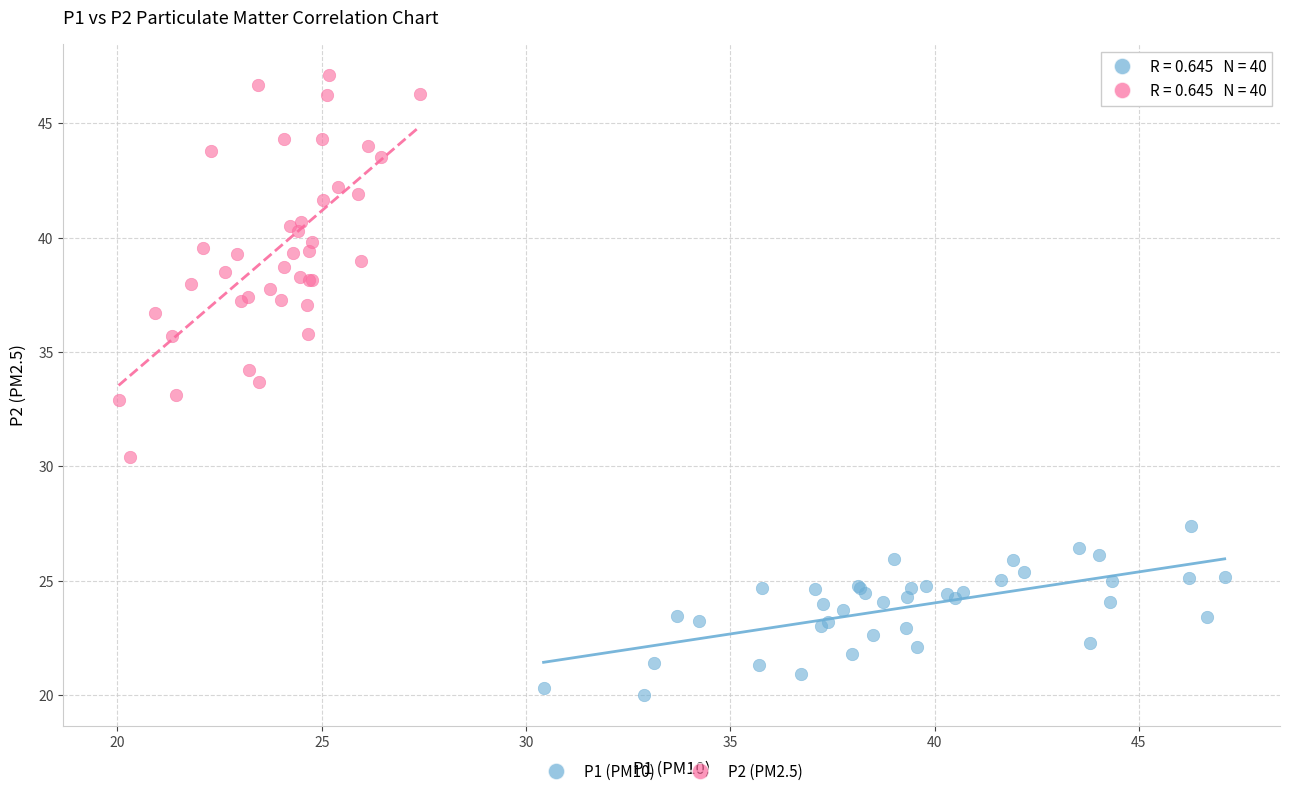

Which series reaches the maximum Y coordinate?

P2 (PM2.5)